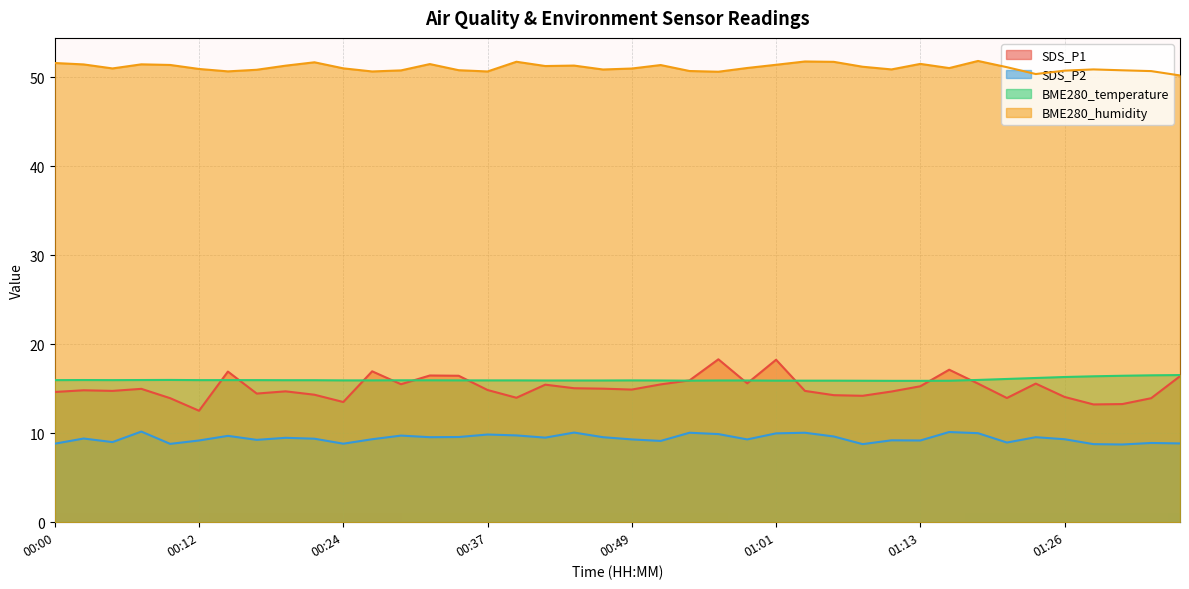

How many interior local peaks does the SDS_P2 series have?

13